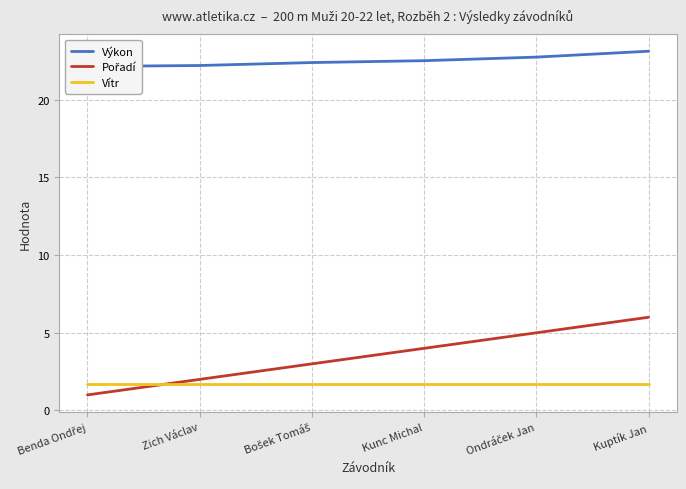

What is the average value of the Výkon series?

22.5